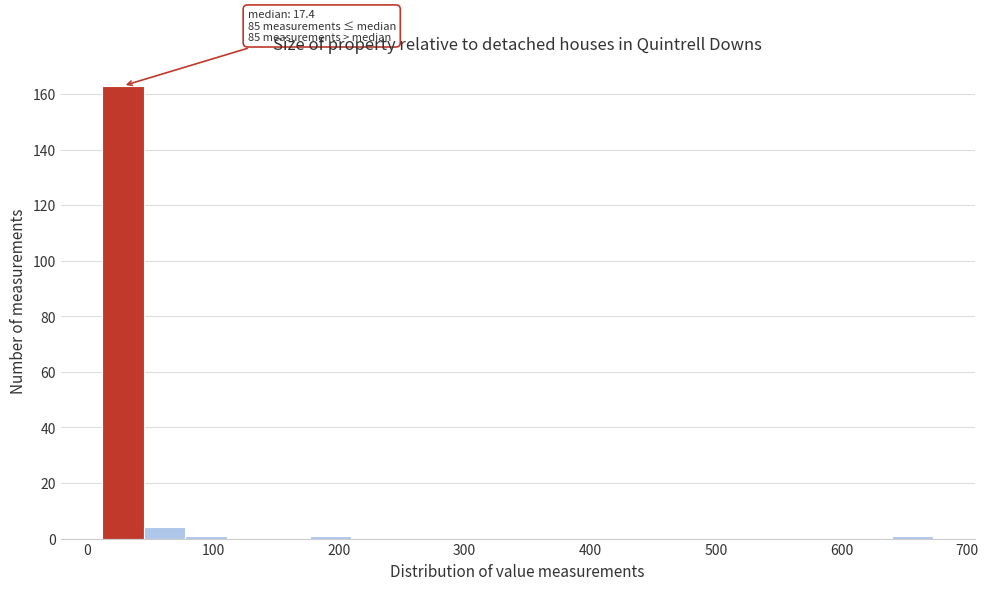

Around what value on the x-axis is the tallest bar? Give the approximate position of its centre, as read against the axis.

30